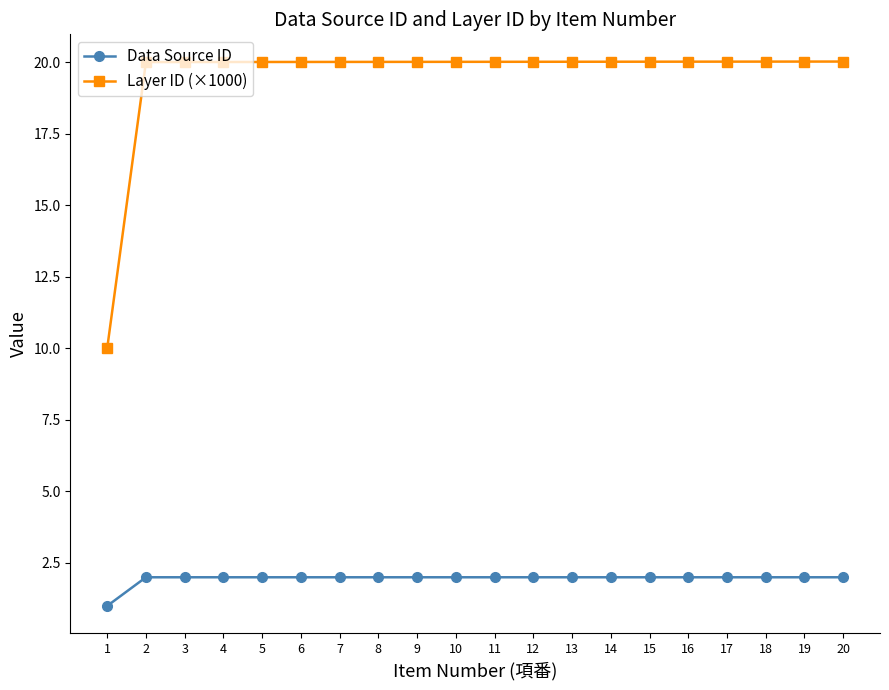

Is this an area chart (filled region under the line)?

No